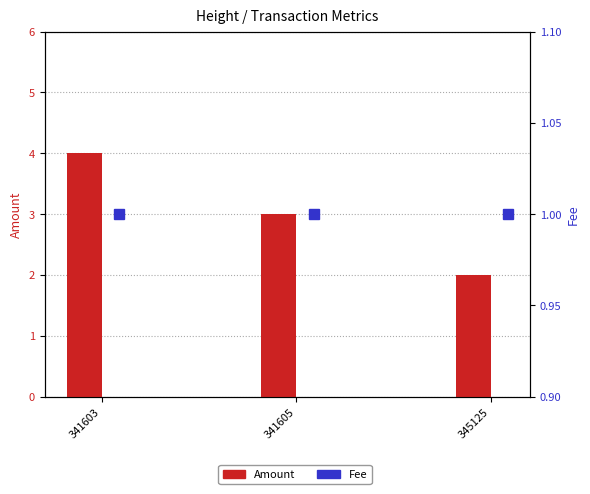

Rank the series by their average value, from lowest to highest.

Fee, Amount